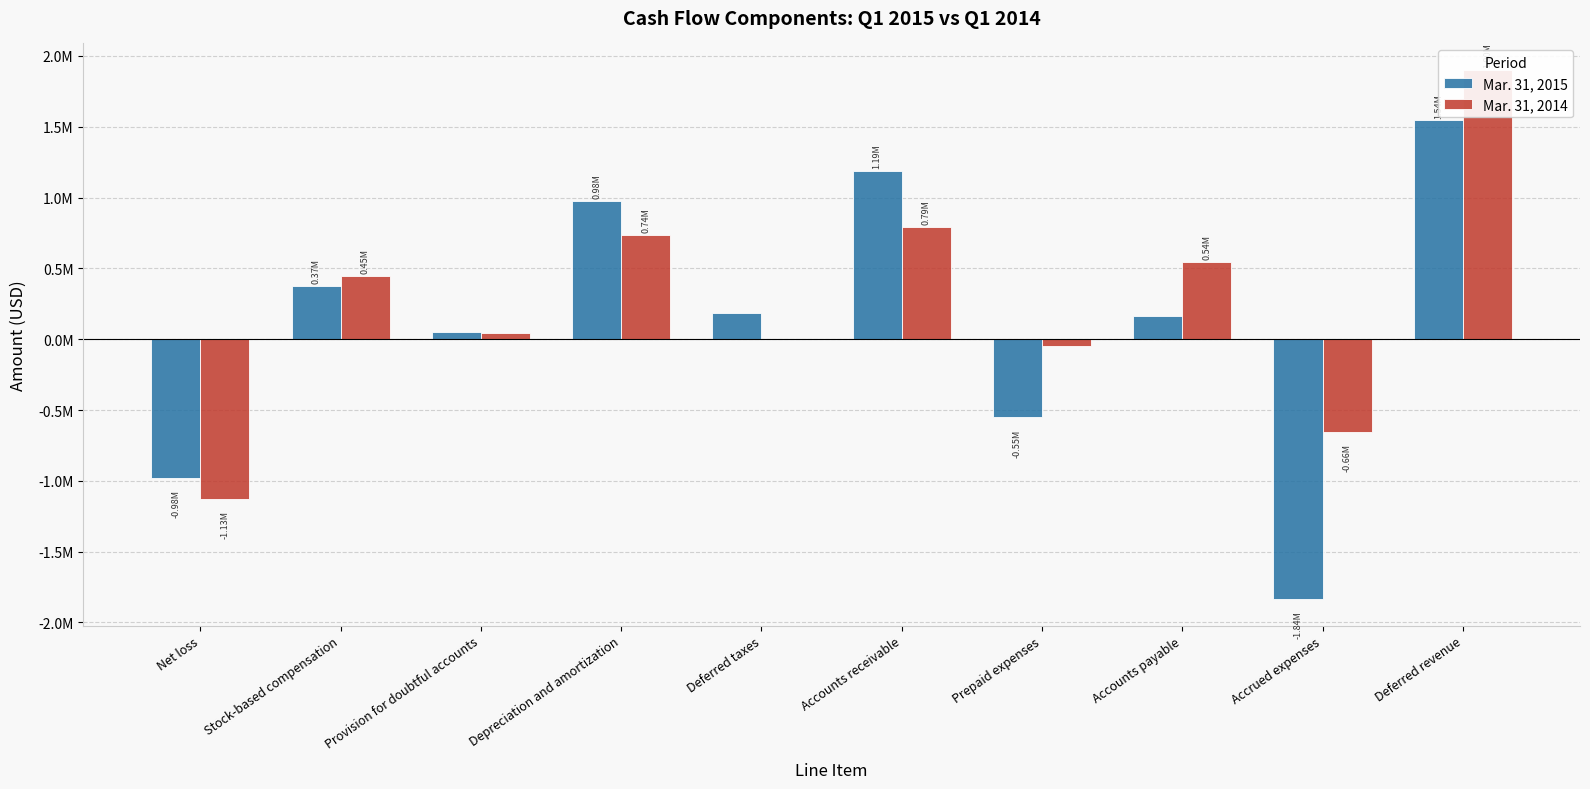

How many bars are there in each group?

2